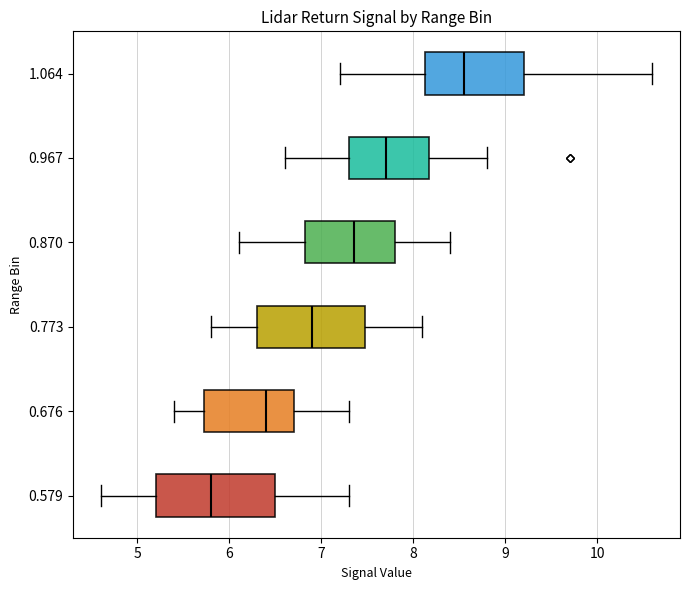

Where is the right edge of the box at y = 0.967 on the x-axis? The values are not printed on the chart, so give them approximately, as read against the axis.

8.2